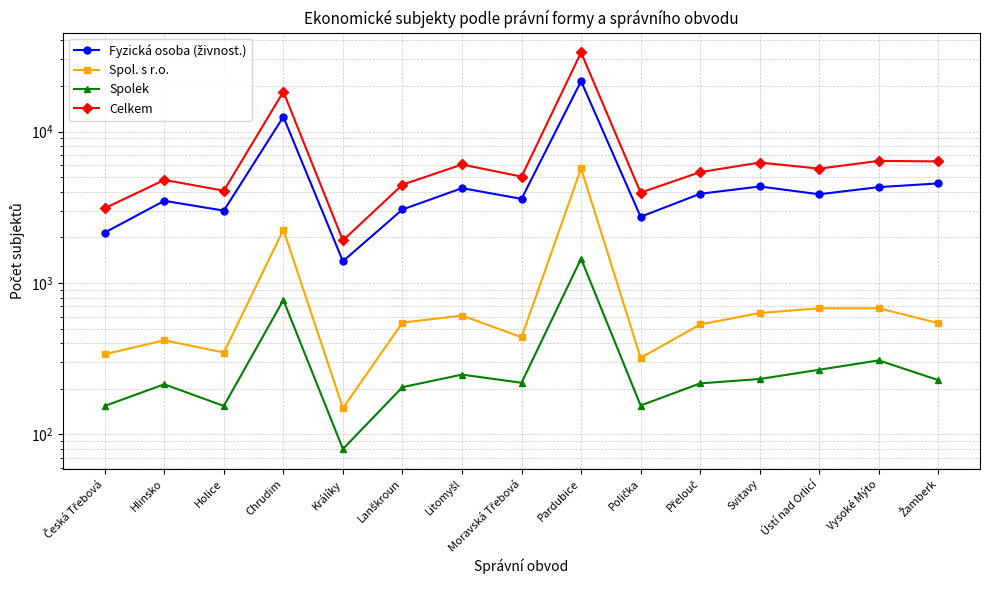

At which category does Spol. s r.o. reach its first local peak?

Hlinsko